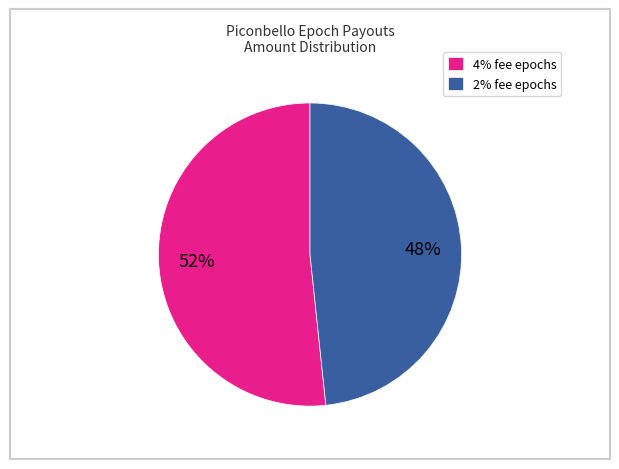

Is the sum of 4% fee epochs and 2% fee epochs greater than half?

Yes